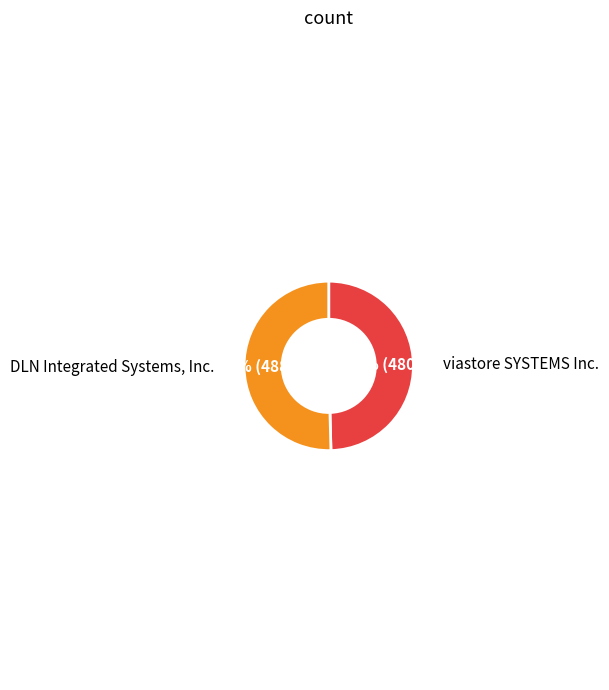

To the nearest percent, what is the average slice percentage?

50%